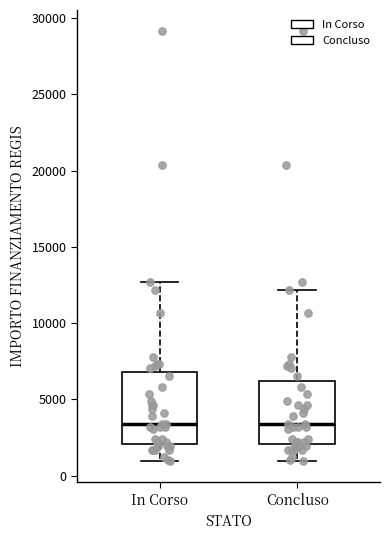

Comparing the boxes themselves (not the whiskers), which one is the tallest?

In Corso